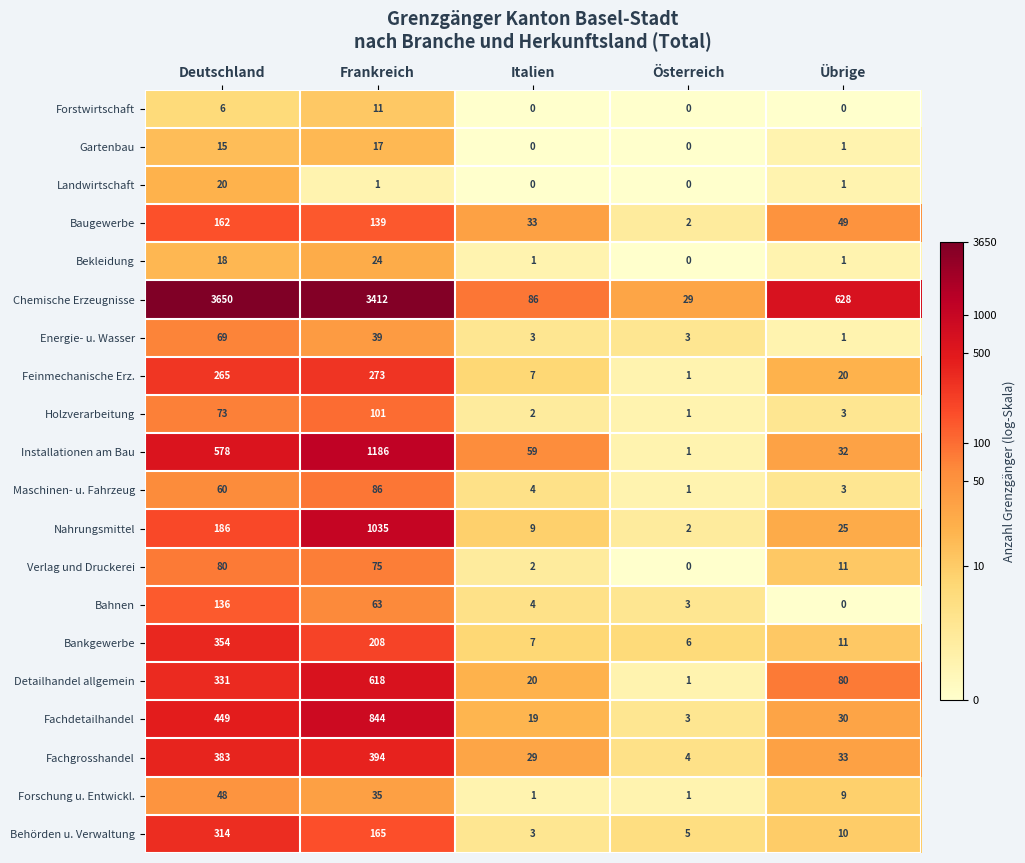

What is the difference between the Chemische Erzeugnisse values at Übrige and Italien?

542